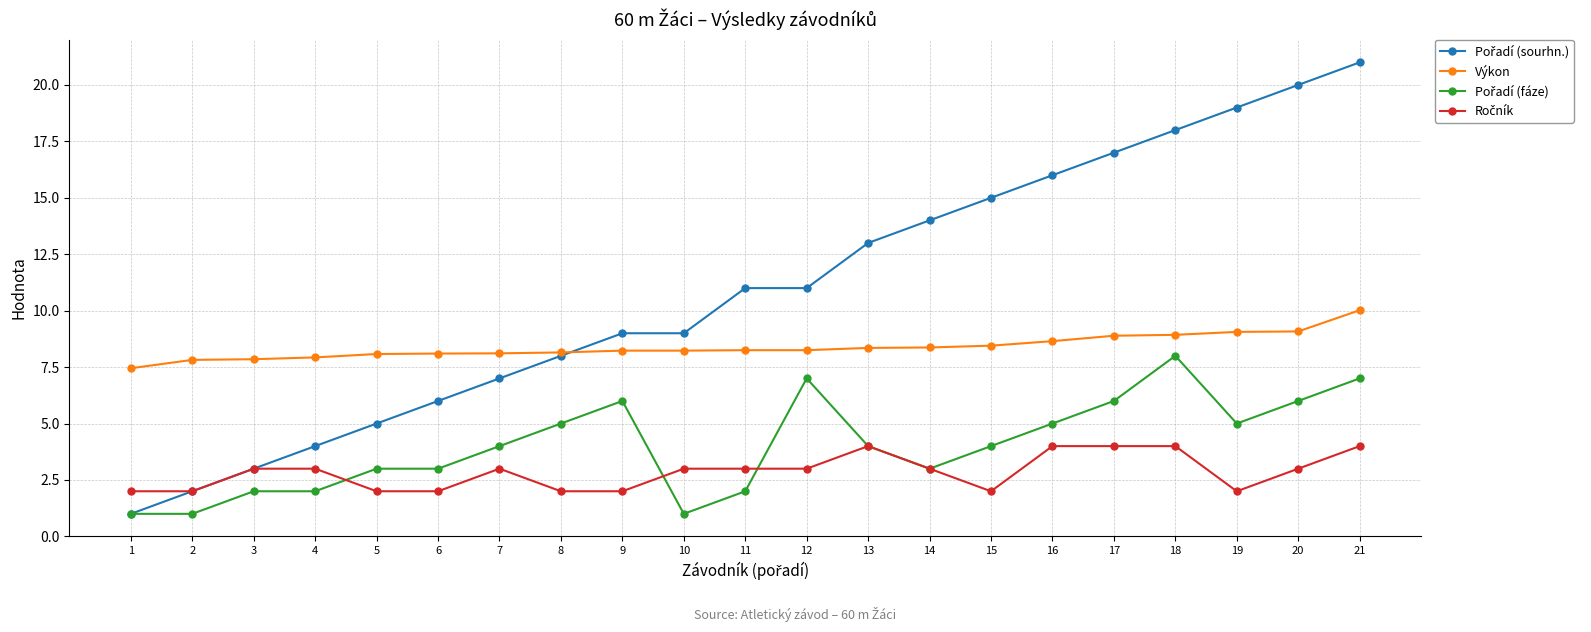

At which category is the sum across all series the highest?

21